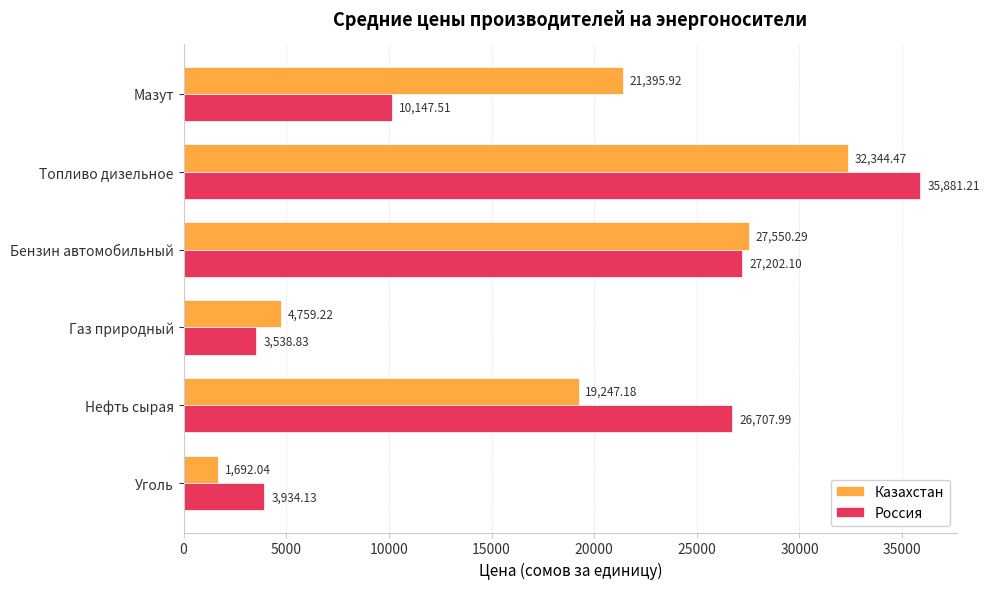

At which category is the sum across all series the highest?

Топливо дизельное